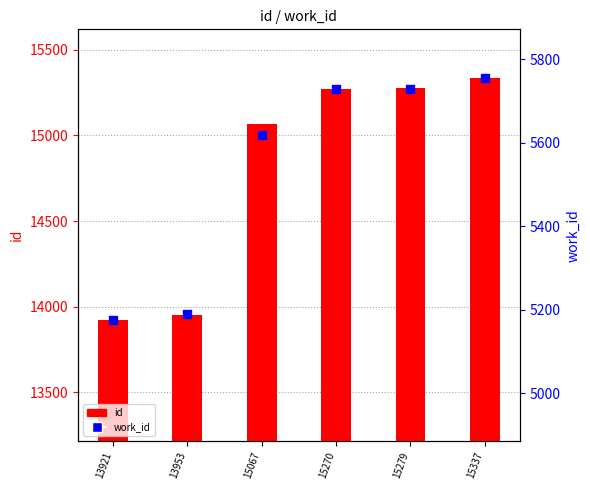

What are all the series names shown in the legend?

id, work_id